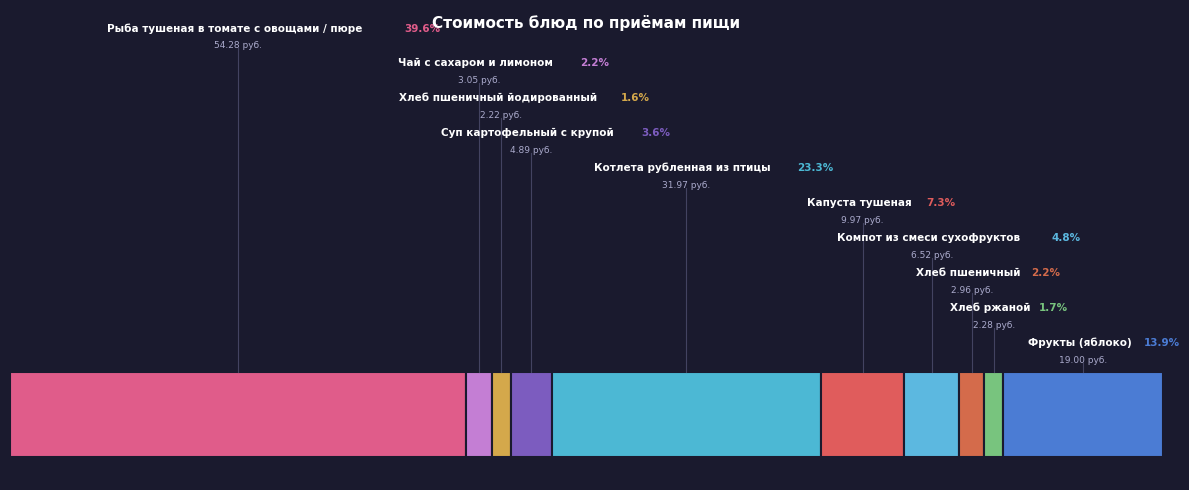

Does any single category account for the majority?

No